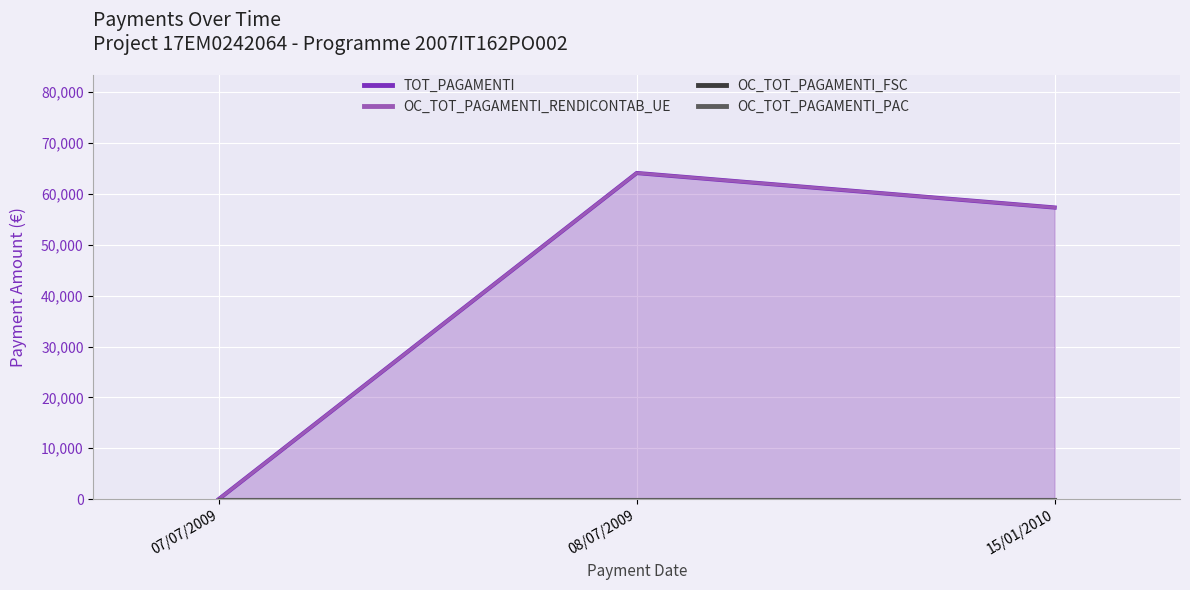

How many lines are shown in the chart?

4